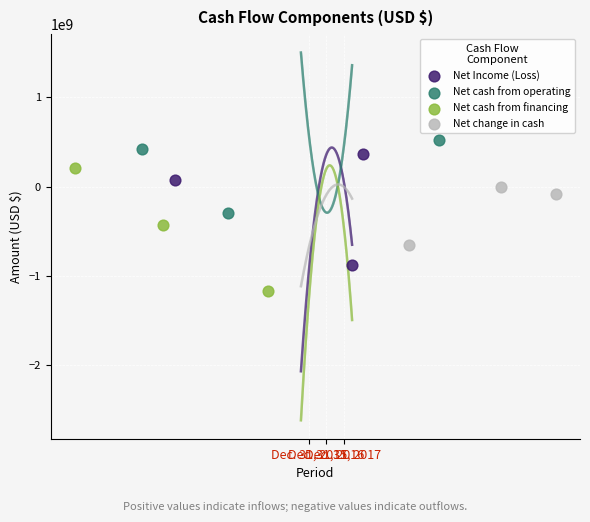

What are all the series names shown in the legend?

Net Income (Loss), Net cash from operating, Net cash from financing, Net change in cash